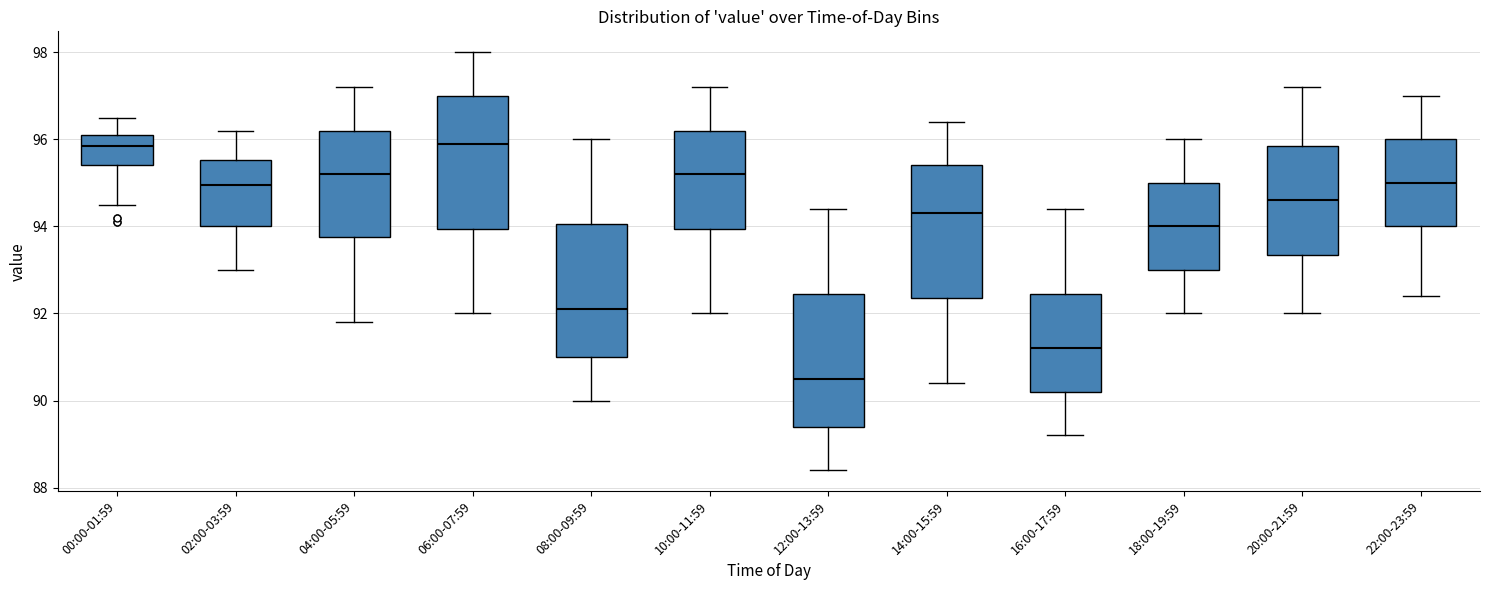

Where does the median line of the box for 14:00-15:59 sit on the y-axis? The values are not printed on the chart, so give them approximately, as read against the axis.

94.4